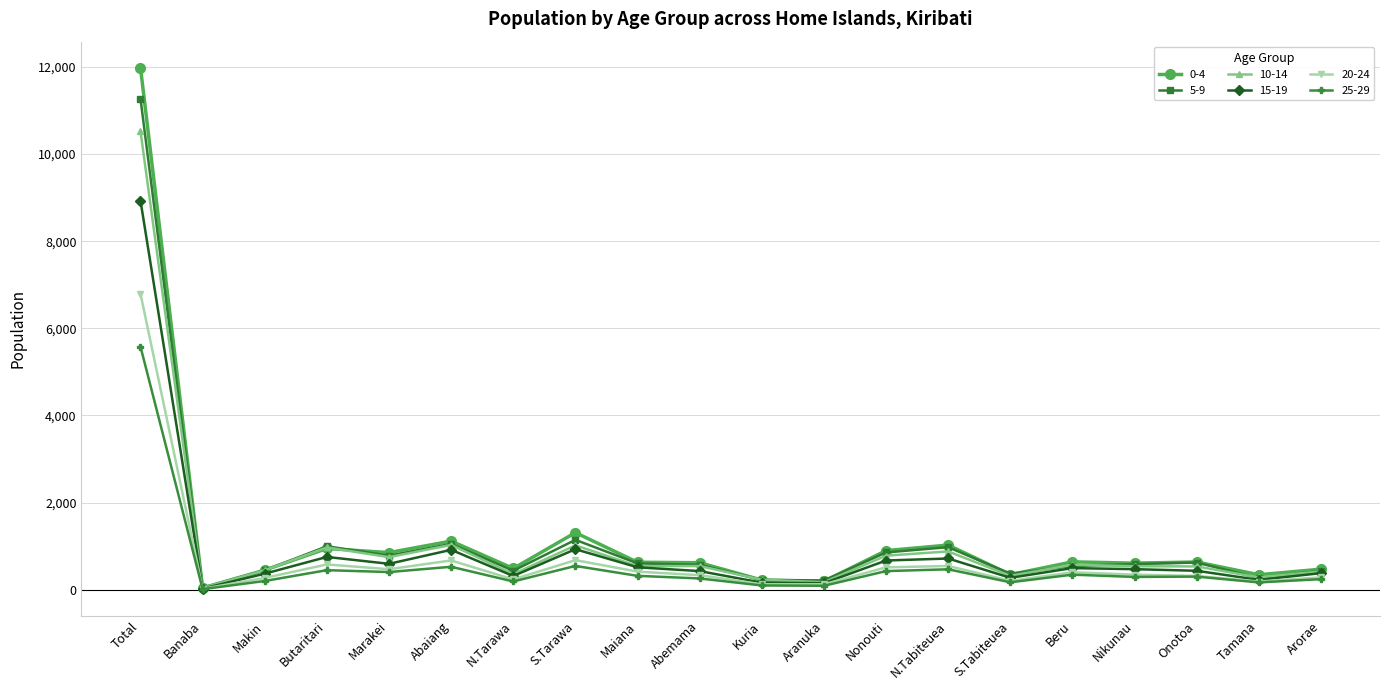

Which series has the largest range (max minus min)?

0-4